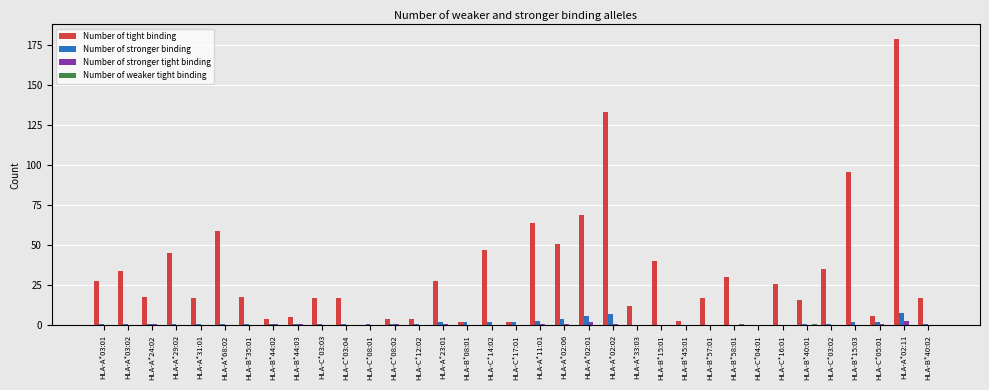

What is the sum of all Number of tight binding values?

1143